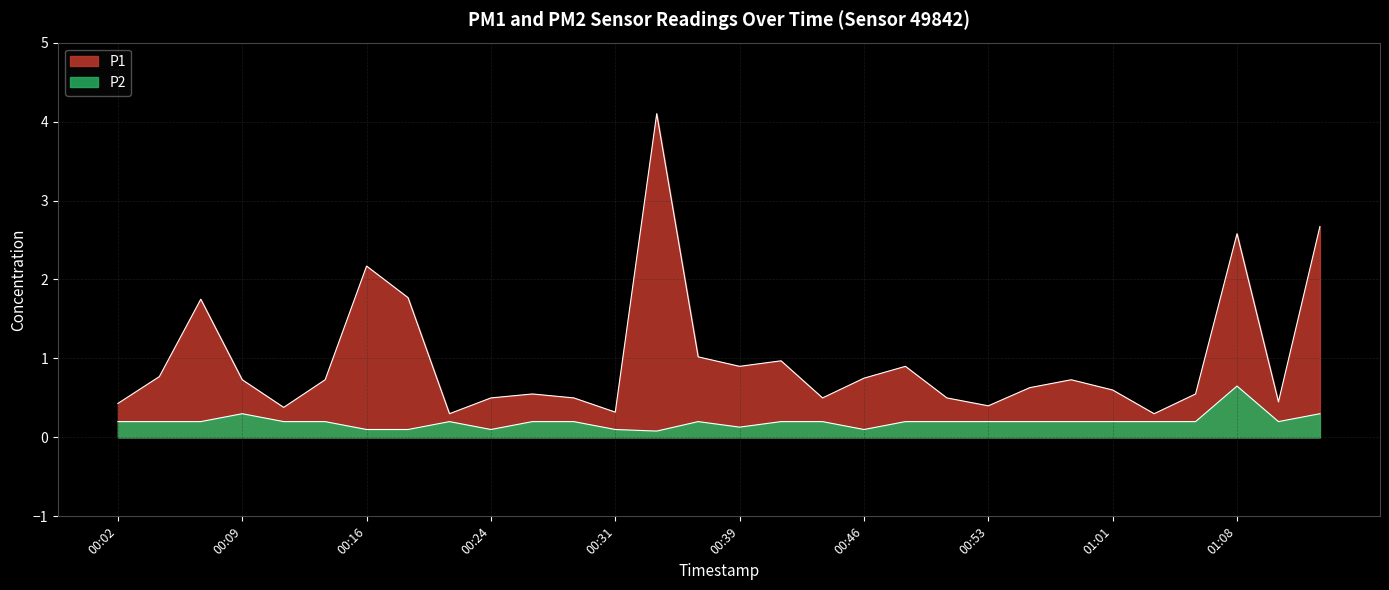

The value of P2 at 01:01 is 0.2. True or false?

True